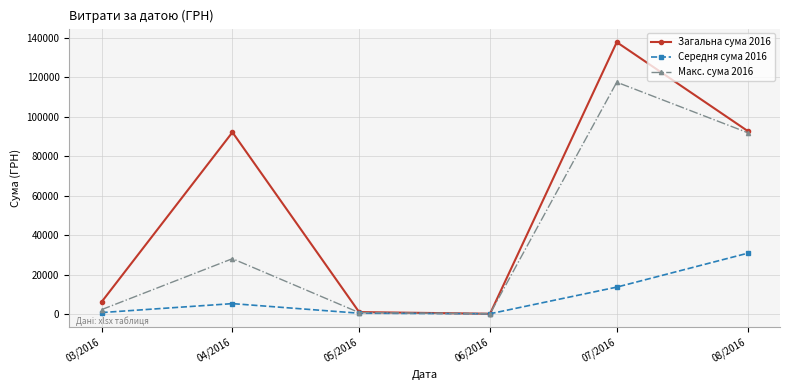

What are all the series names shown in the legend?

Загальна сума 2016, Середня сума 2016, Макс. сума 2016